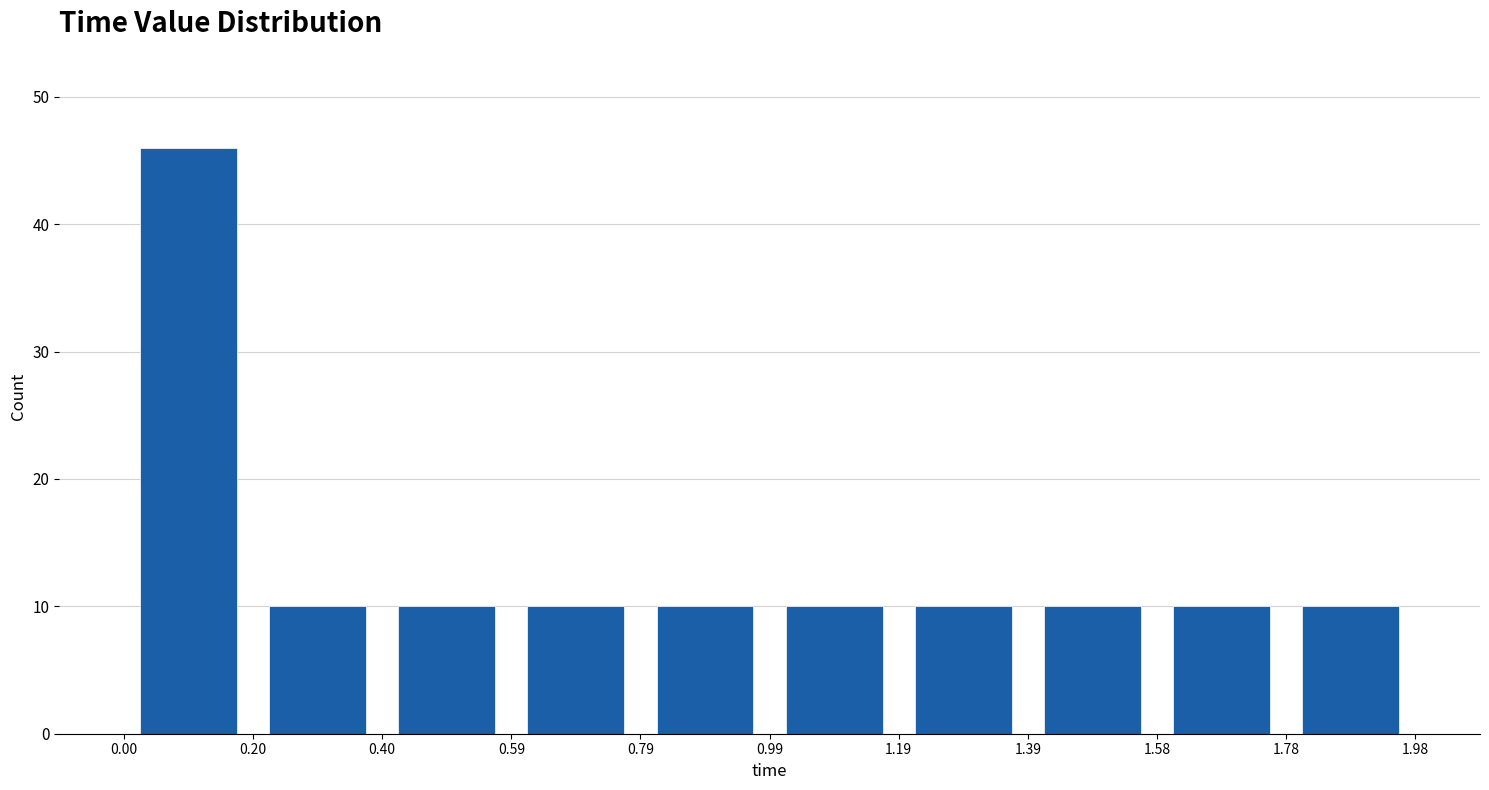

What is the height of the bar covering 0.99 to 1.19 on the x-axis? The values are not printed on the chart, so give them approximately, as read against the axis.

10